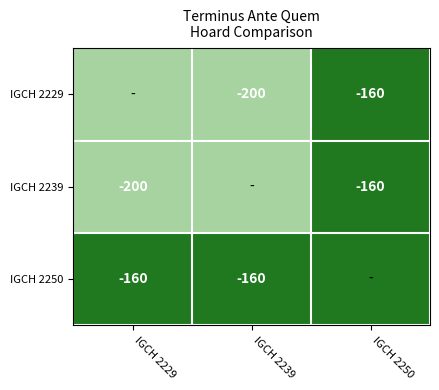

The IGCH 2239 series shows -160 at IGCH 2250. True or false?

True